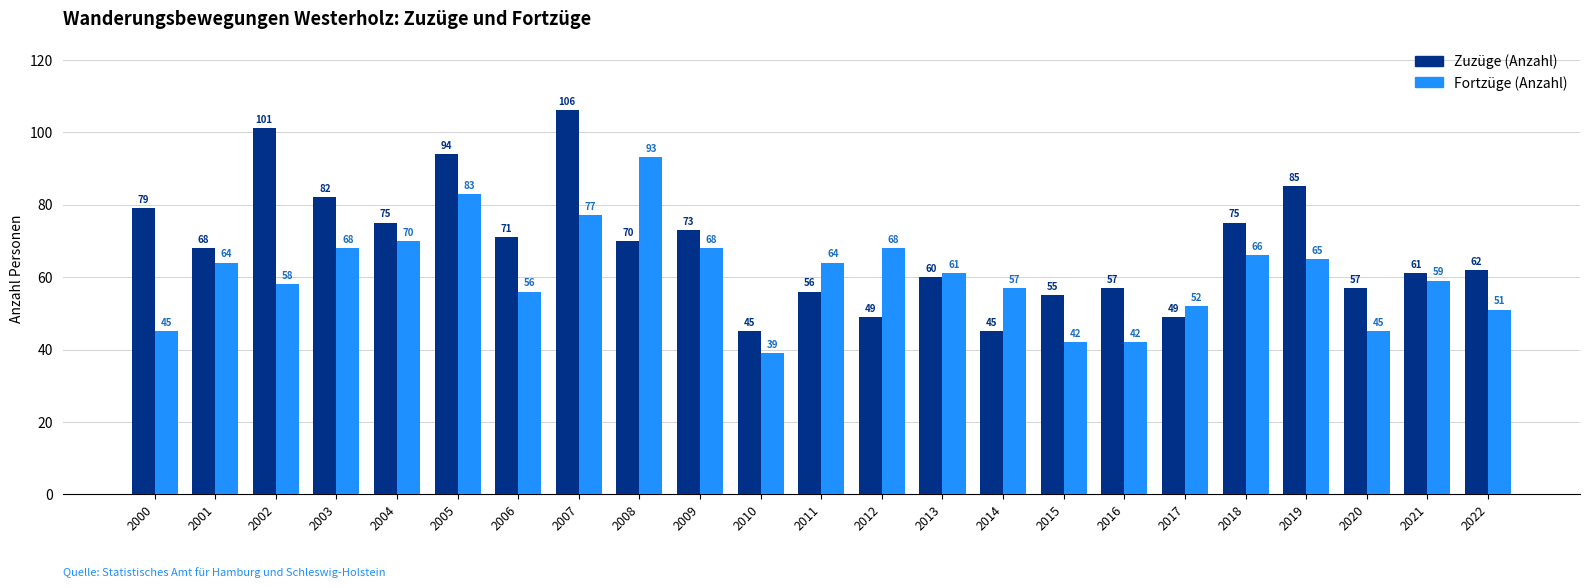

Which series has the largest total across all categories?

Zuzüge (Anzahl)